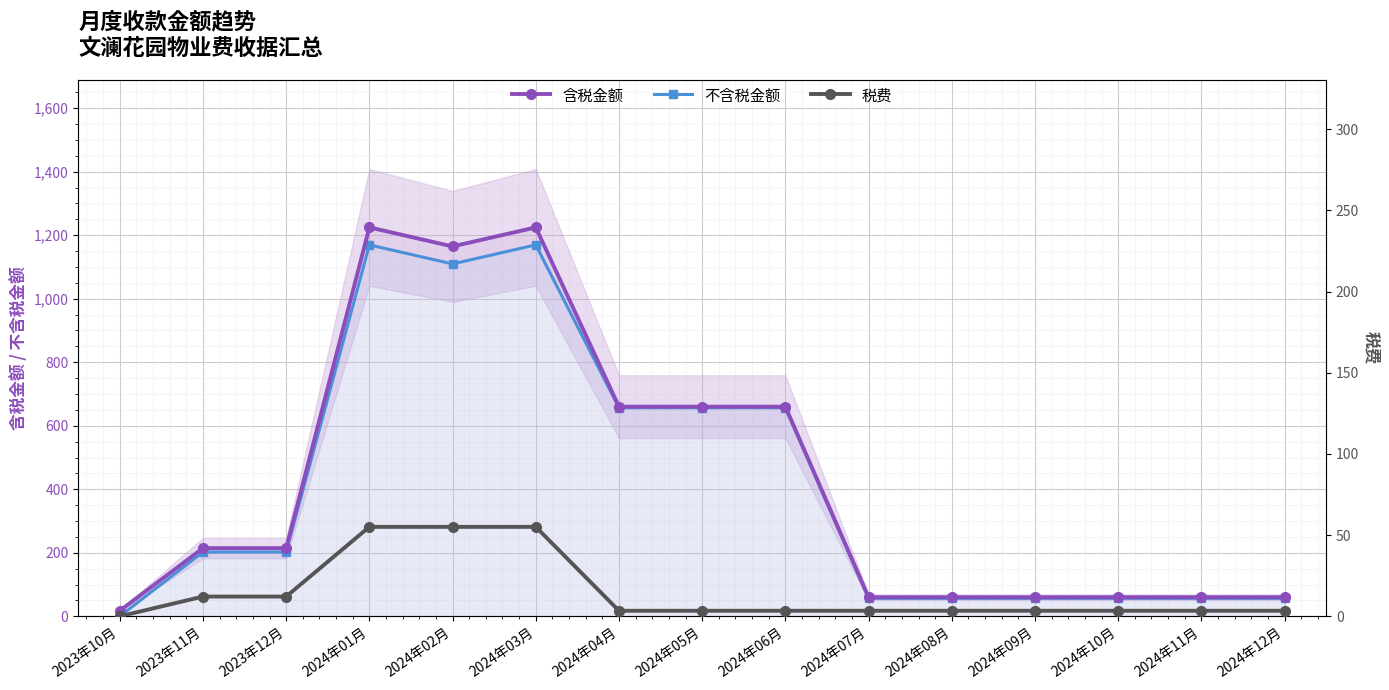

What is the average value of the 税费 series?

14.7